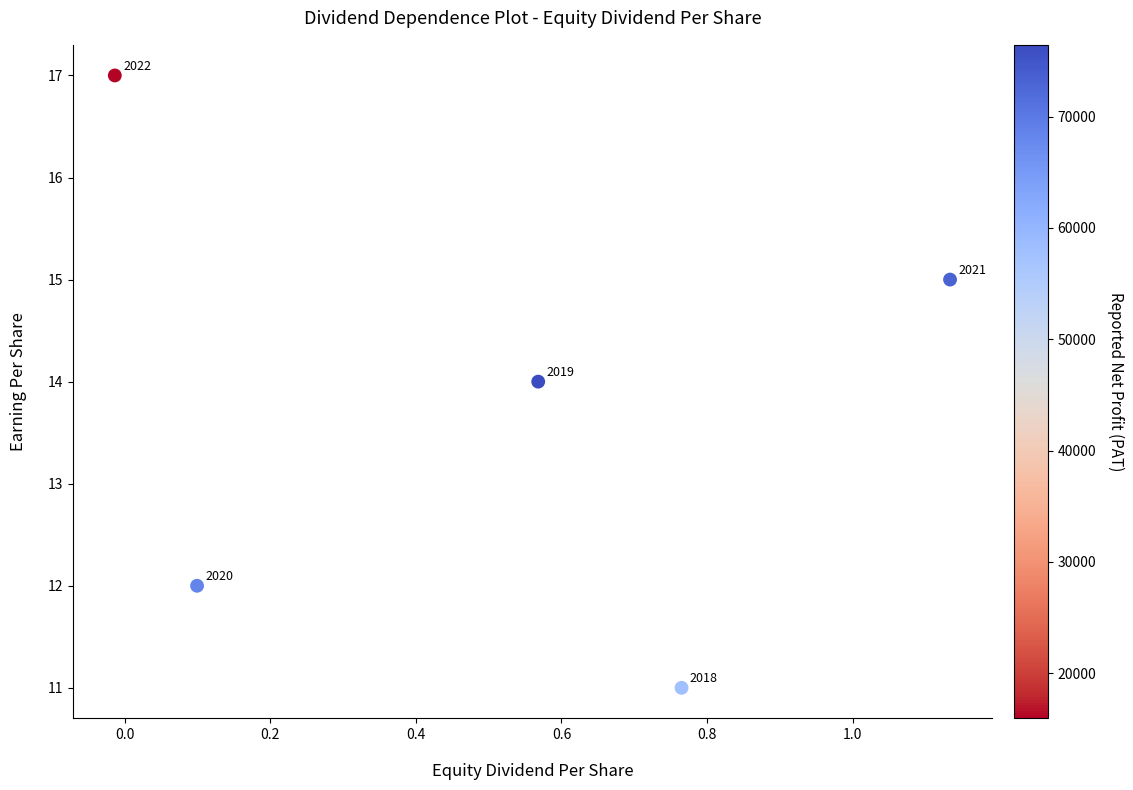

What Y value in the scatter plot is closest to 14?

14